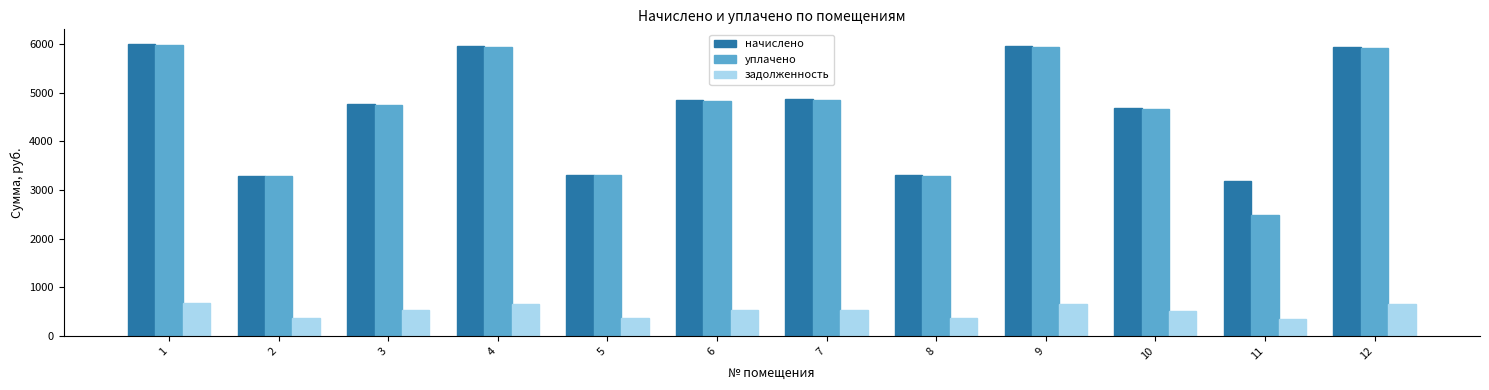

What is the value of the начислено bar at the 1st from the left?

6002.1